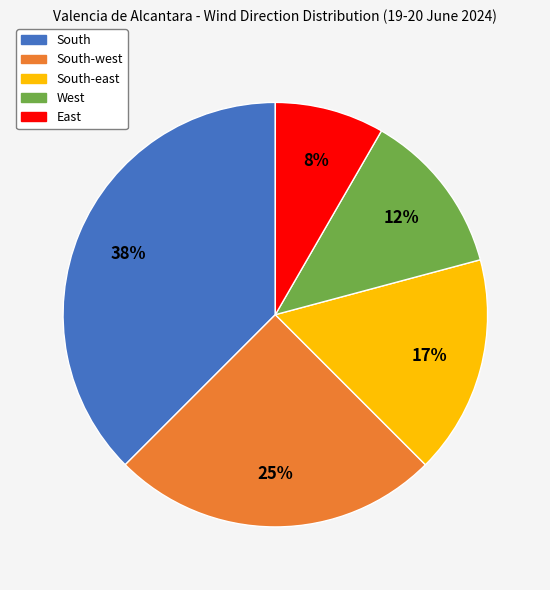

To the nearest percent, what is the average slice percentage?

20%